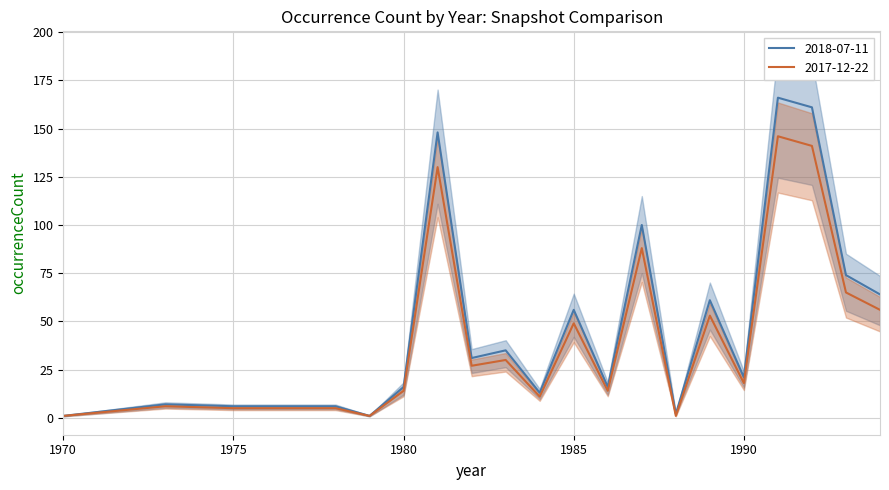

At 1987, list the series in order from smallest to largest.

2017-12-22, 2018-07-11